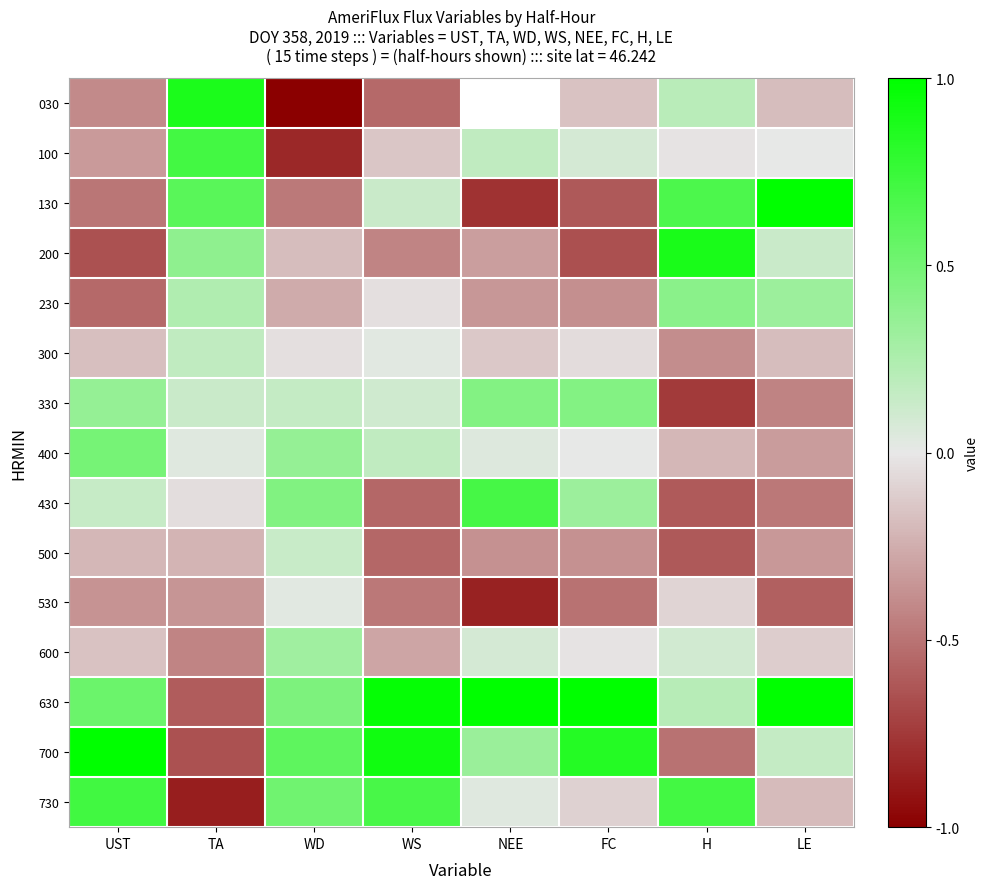

Rank the series at FC from lowest to highest value.

200, 130, 530, 230, 500, 030, 730, 300, 600, 400, 100, 430, 330, 700, 630